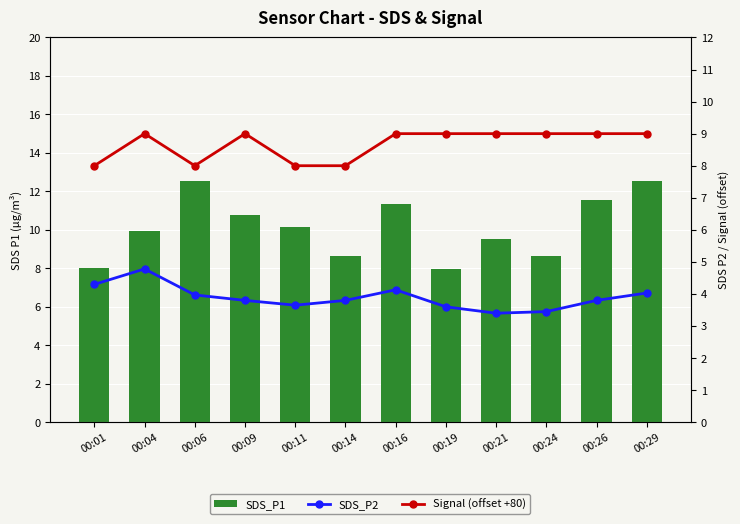

At 00:01, list the series in order from smallest to largest.

SDS_P2, SDS_P1, Signal (offset +80)